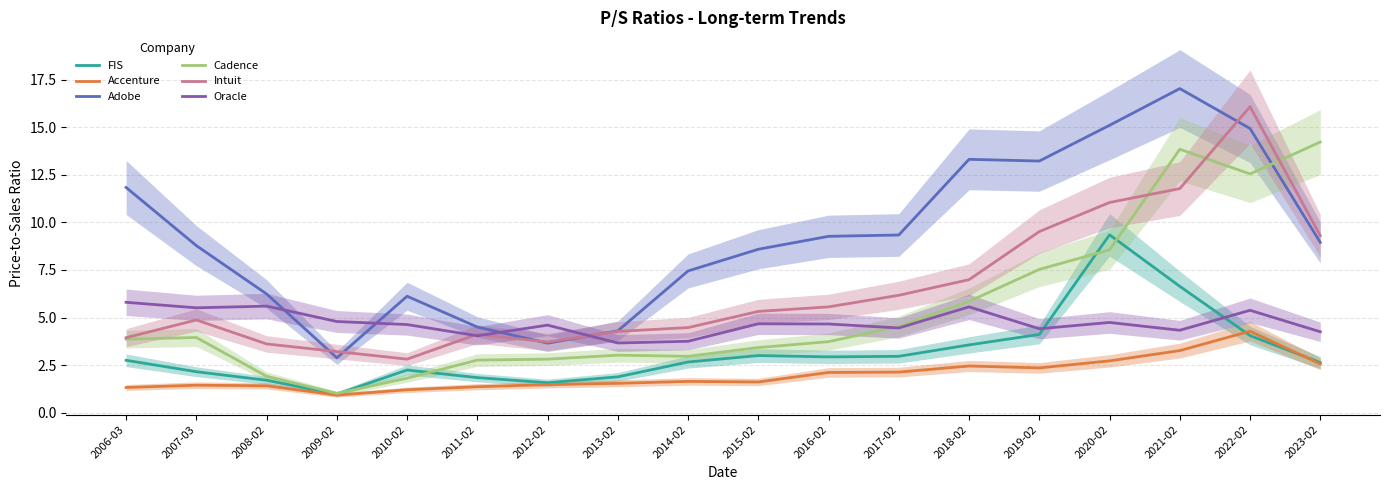

What is the difference between the highest and lowest values at 2010-02?

4.9